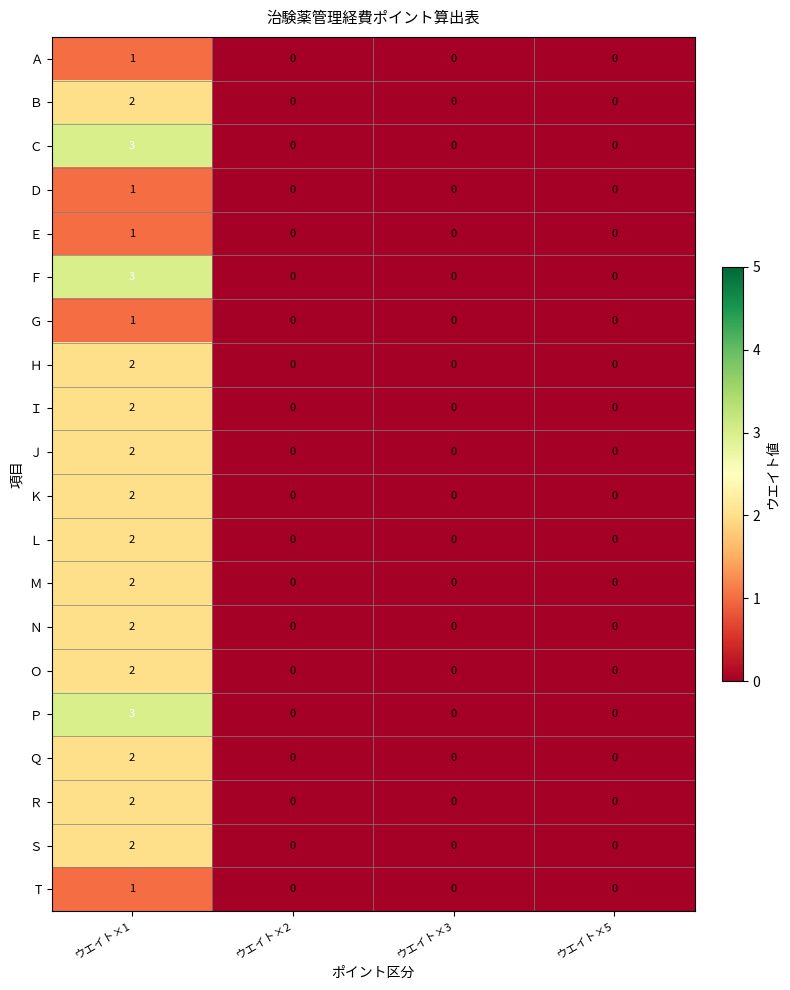

At how many categories does at least one series exceed 2?

1